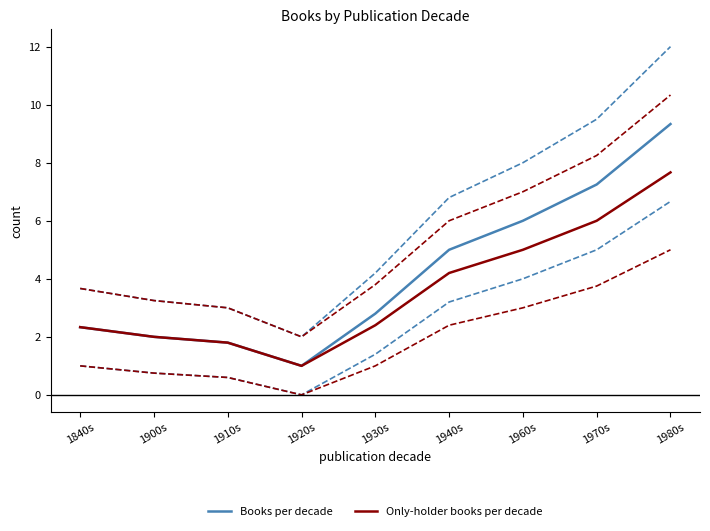

Which series has the largest total across all categories?

Books per decade